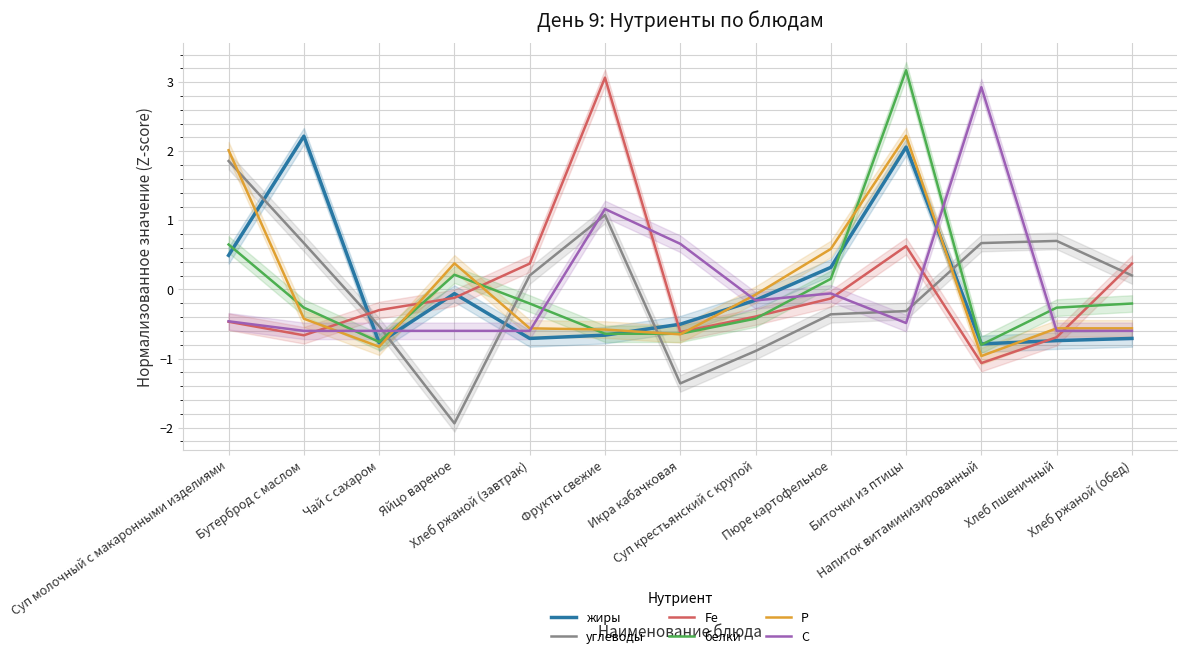

At how many categories does at least one series exceed 0?

11